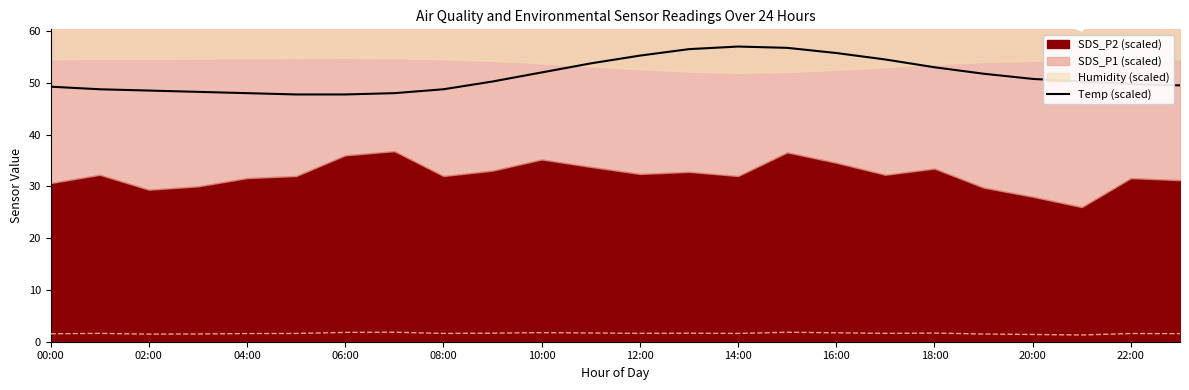

What is the average value?

51.3